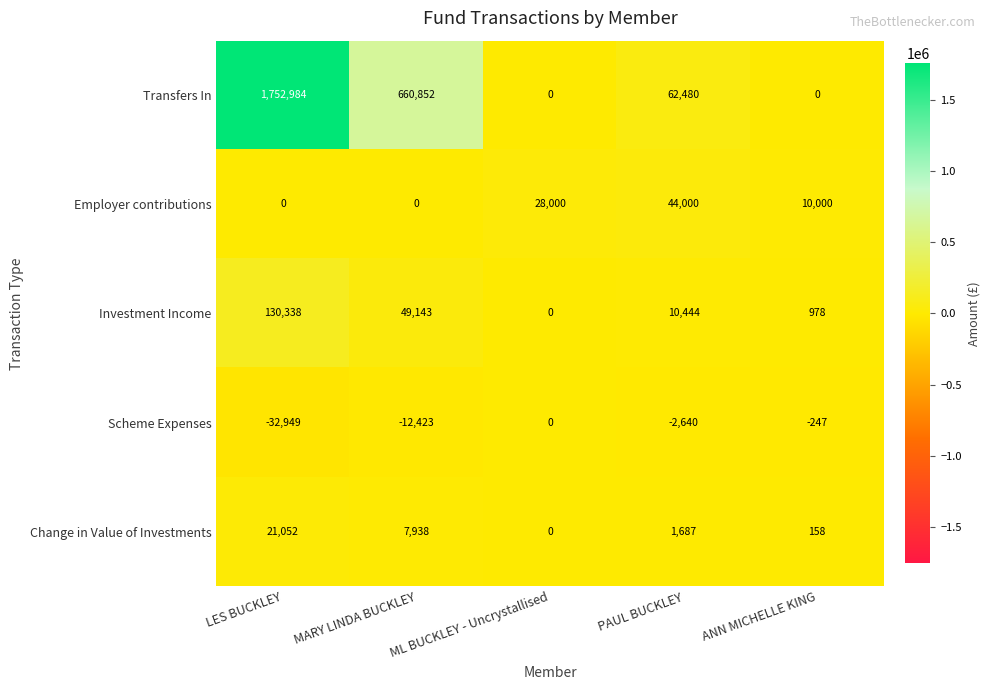

Which series has the largest total across all categories?

Transfers In